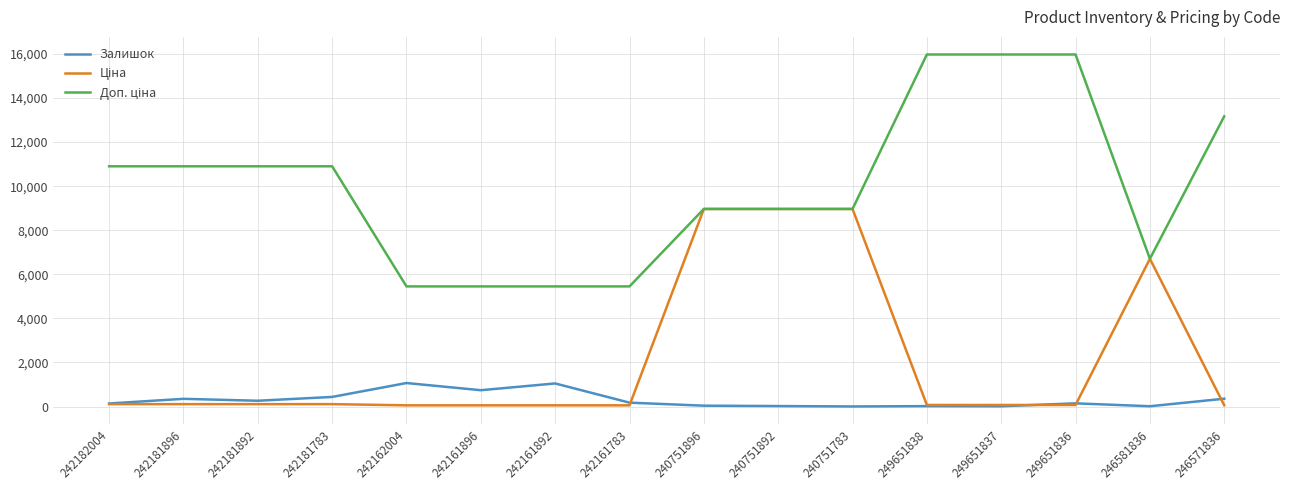

Is this an area chart (filled region under the line)?

No